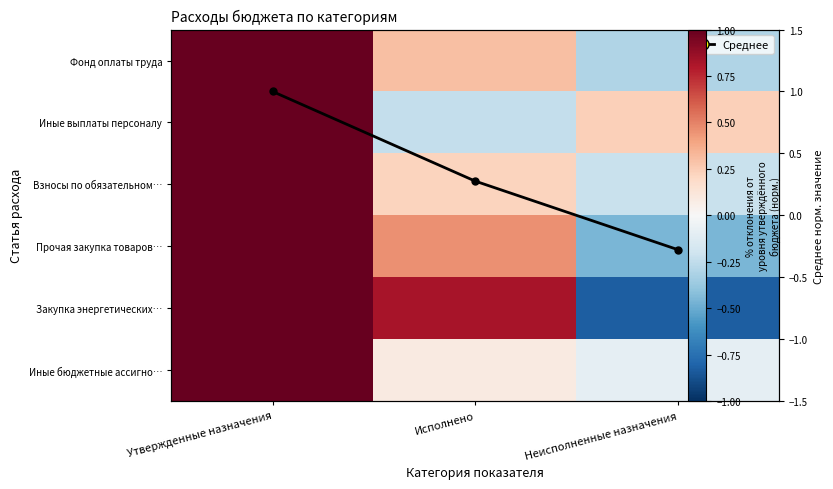

What is the lowest value of the Иные бюджетные ассигно… series?

-0.1